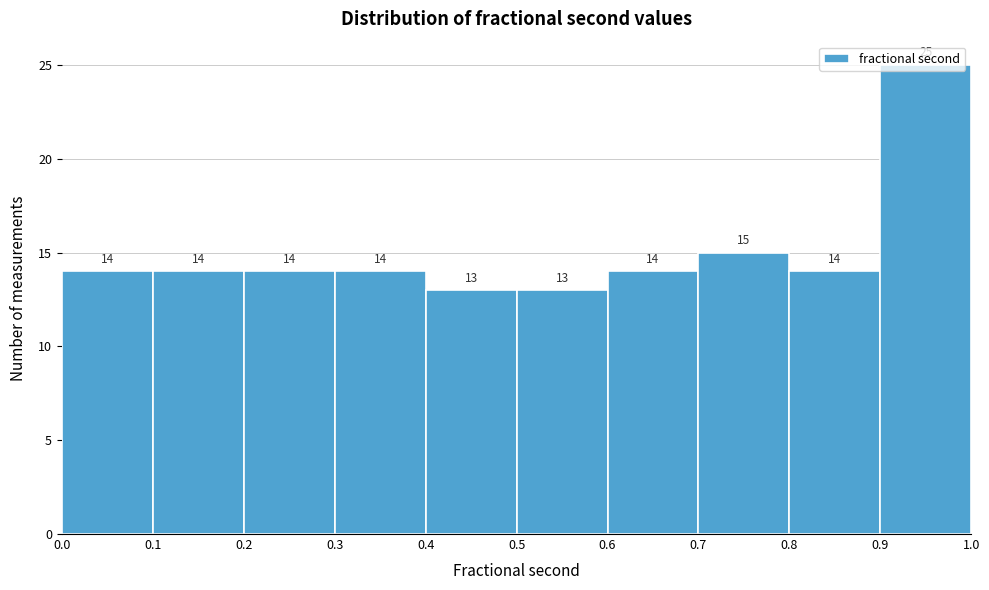

Which range on the x-axis has the tallest bar?

0.9 to 1.0